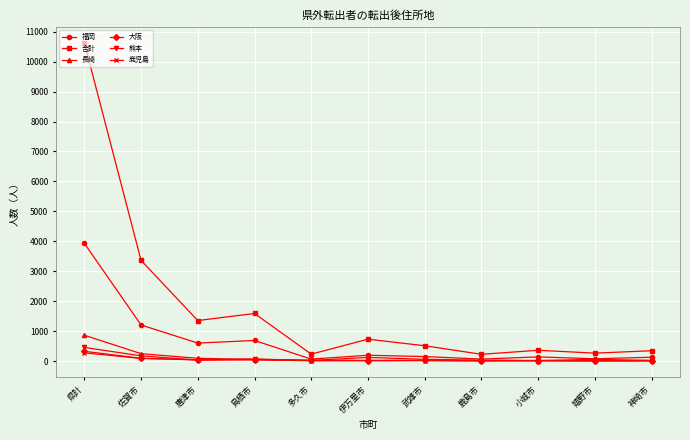

The 合計 series shows 10630 at 県計. True or false?

True